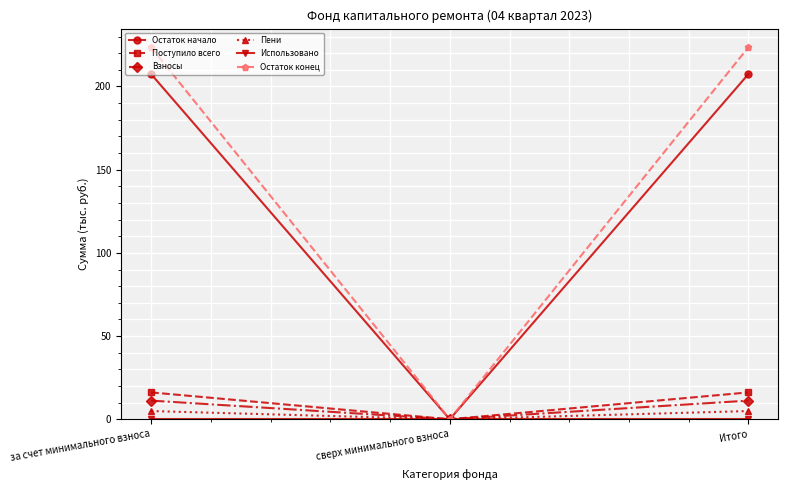

What is the label of the 2nd point from the left?

сверх минимального взноса